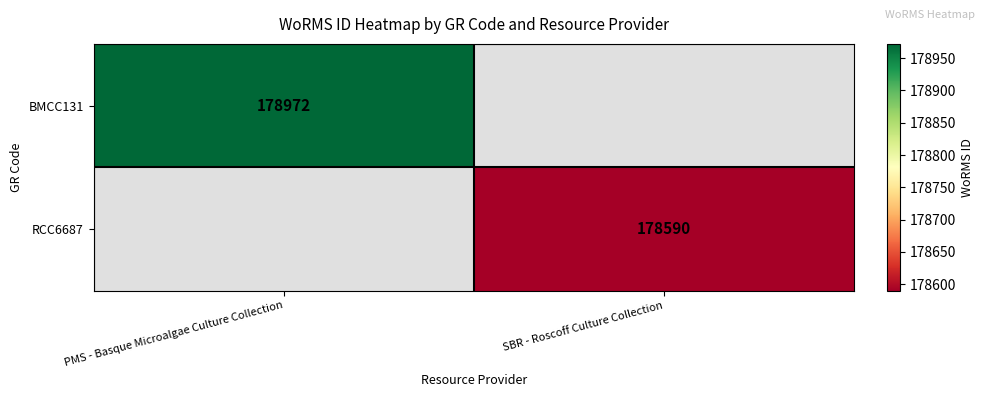

The BMCC131 series shows 119995.1 at PMS - Basque Microalgae Culture Collection. True or false?

False